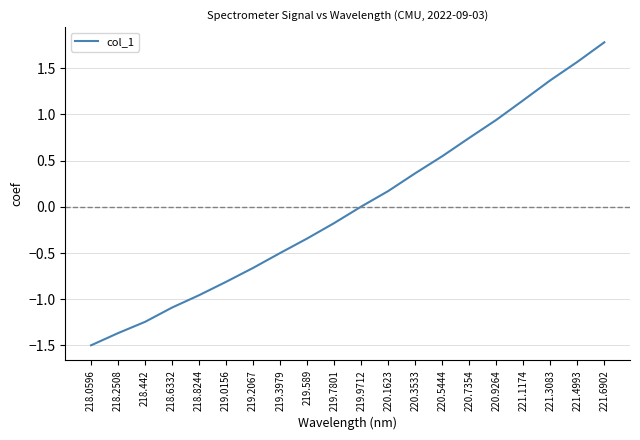

What position from the left is 218.2508?

2